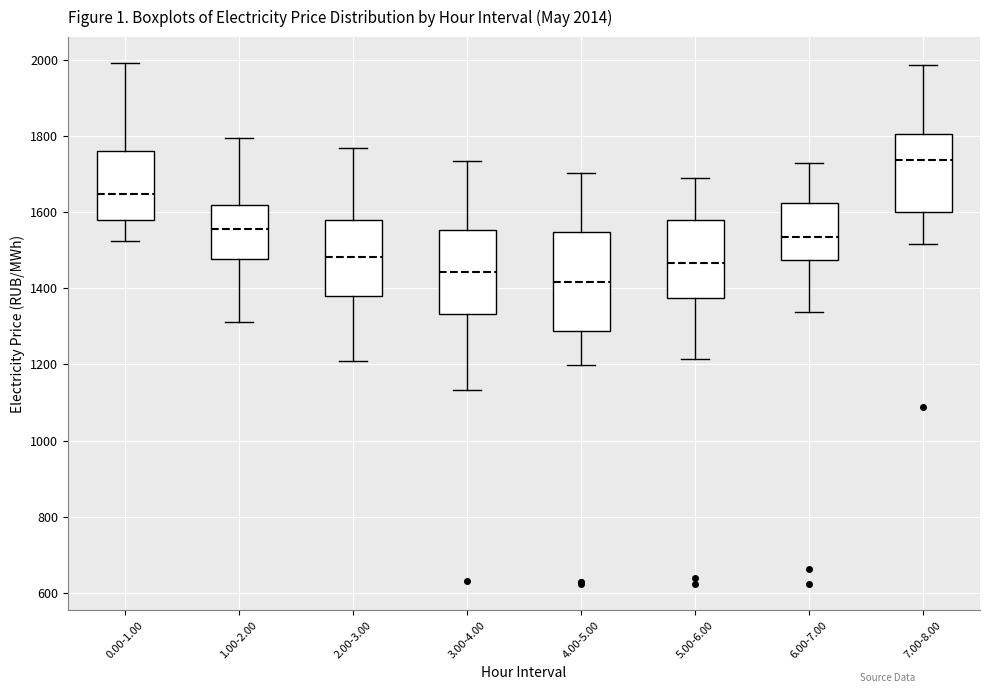

Which box has the highest median line?

7.00-8.00